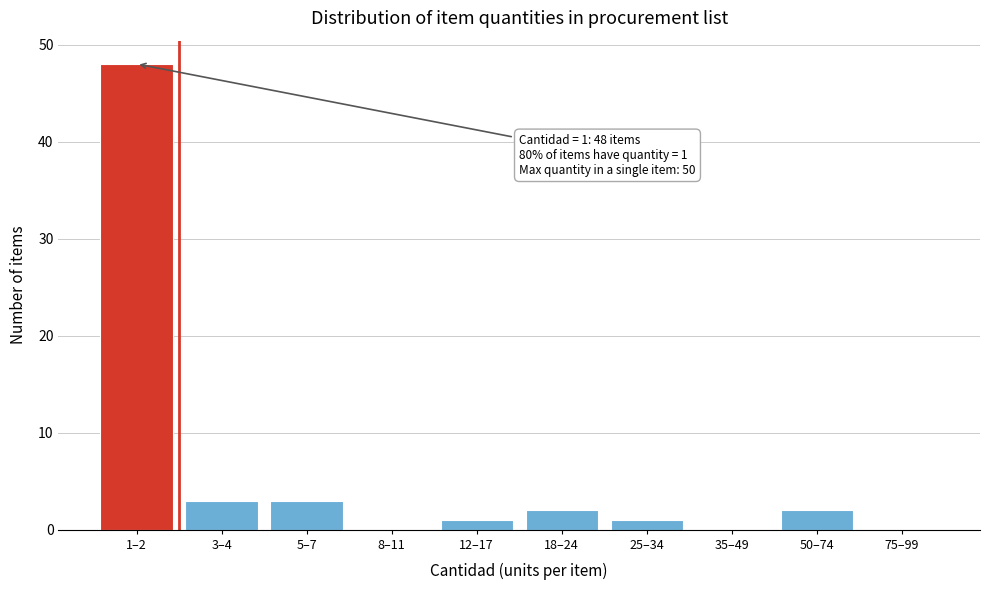

Reading right to left, what are all the values shown in this chart?

75–99=0	50–74=2	35–49=0	25–34=1	18–24=2	12–17=1	8–11=0	5–7=3	3–4=3	1–2=48